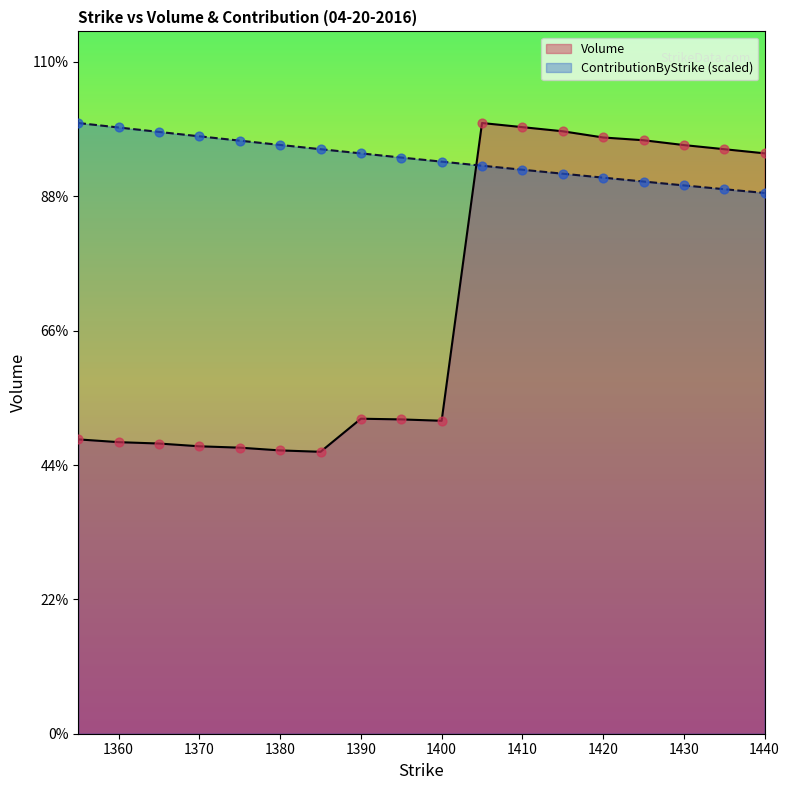

Which series has the largest total across all categories?

ContributionByStrike (scaled)